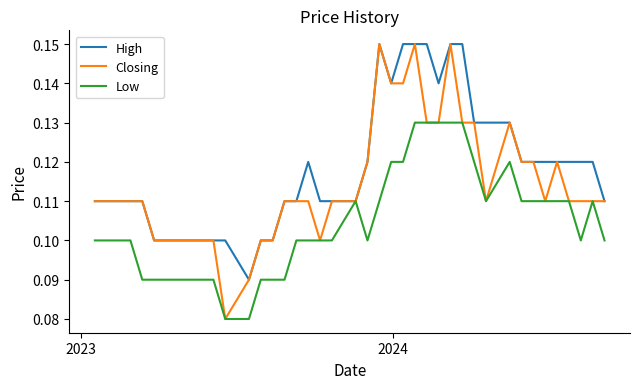

Which series has the largest total across all categories?

High